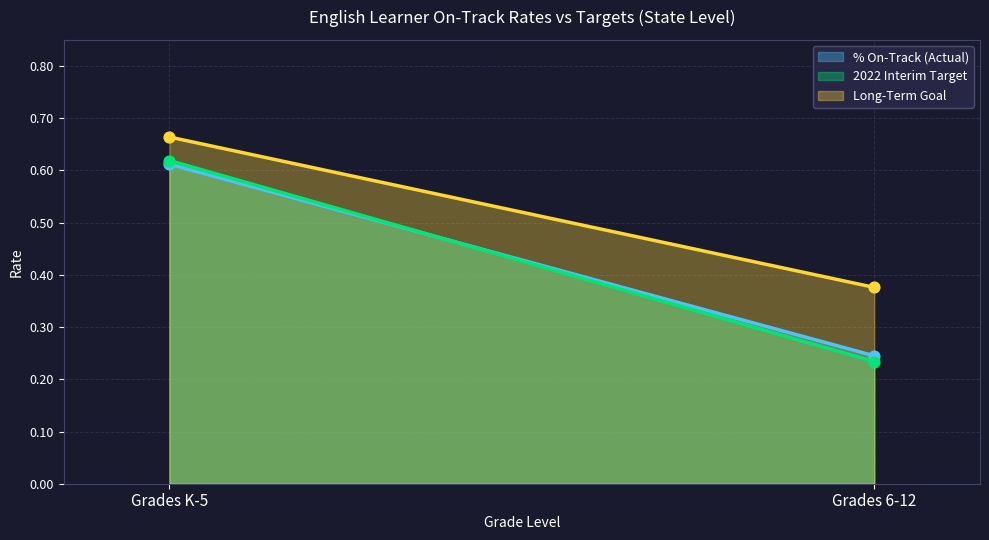

What are all the series names shown in the legend?

% On-Track (Actual), 2022 Interim Target, Long-Term Goal